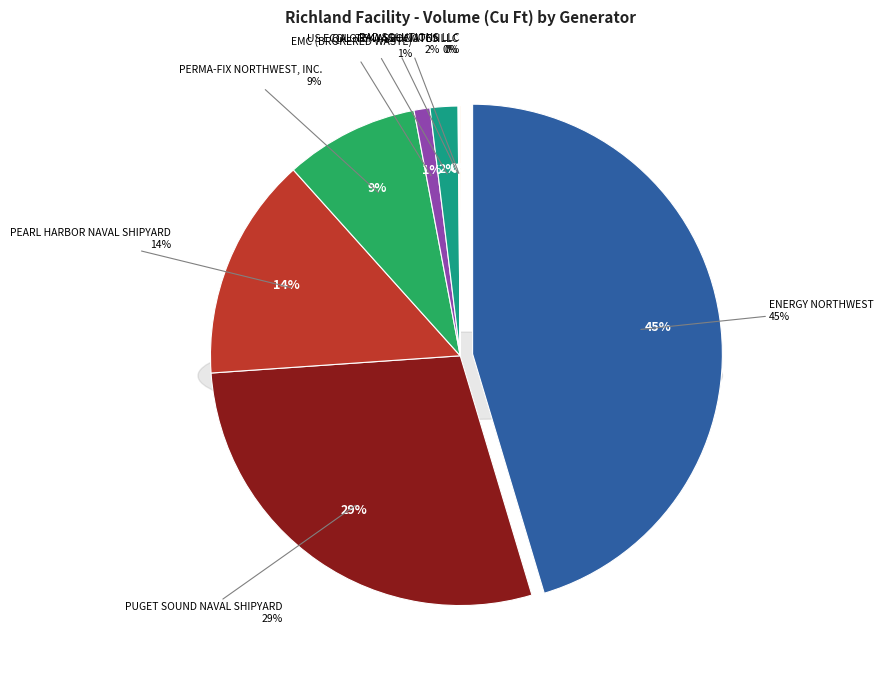

To the nearest percent, what is the difference between the largest and smallest slice percentages?

45%